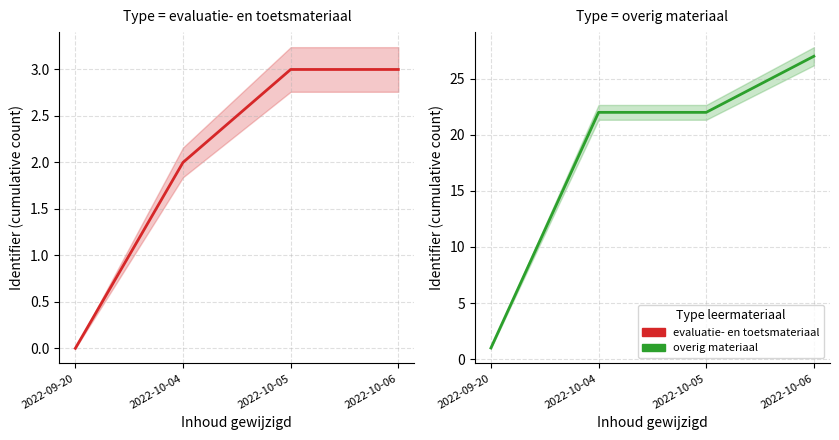

At 2022-09-20, list the series in order from largest to smallest.

overig materiaal, evaluatie- en toetsmateriaal